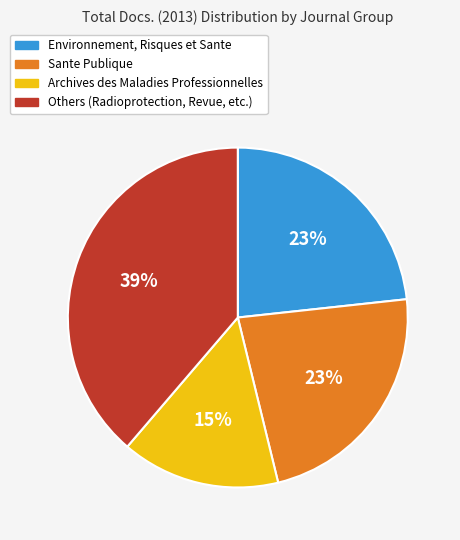

To the nearest percent, what is the difference between the largest and smallest slice percentages?

24%